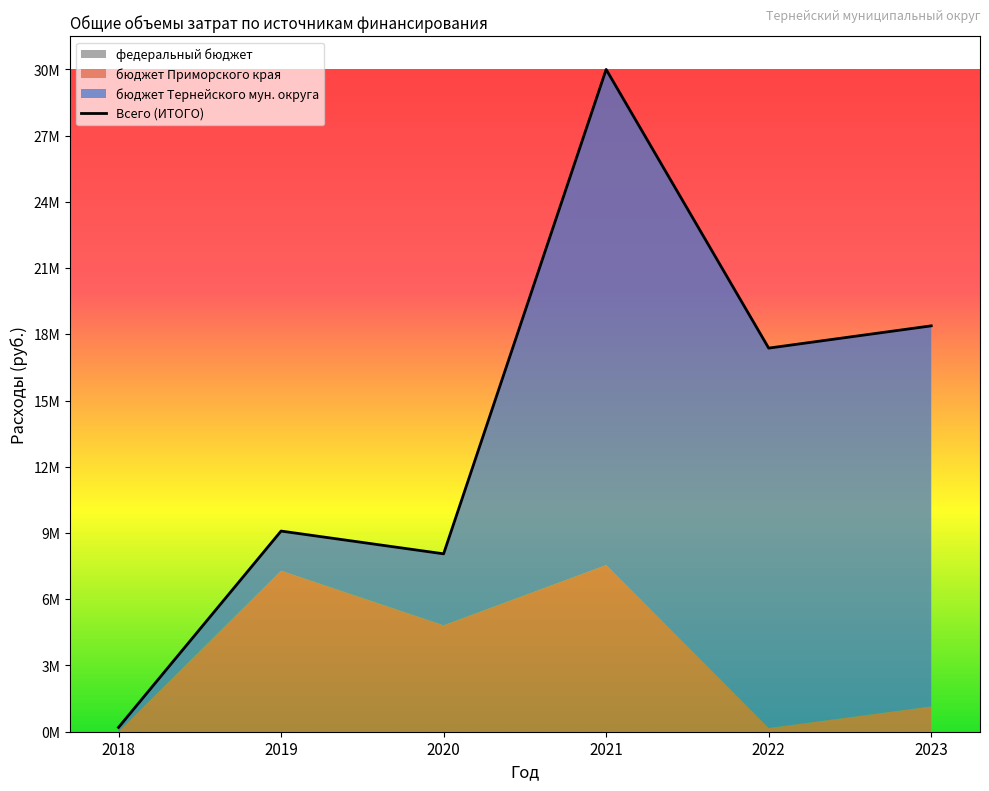

At which label is the value closest to 15428702?

2022